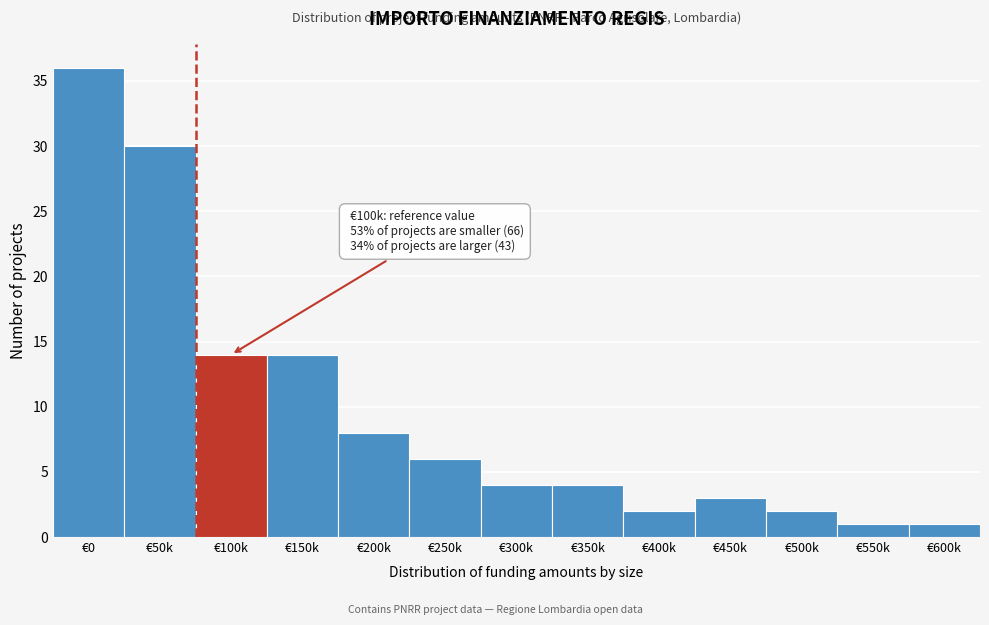

Reading left to right, list all the values displayed in this chart.

36	30	14	14	8	6	4	4	2	3	2	1	1